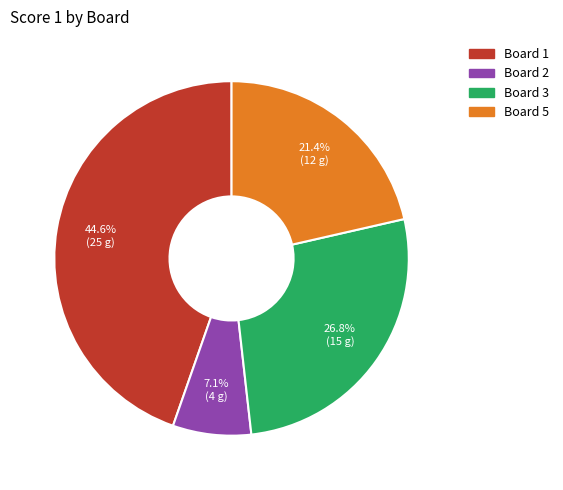

Does any single category account for the majority?

No